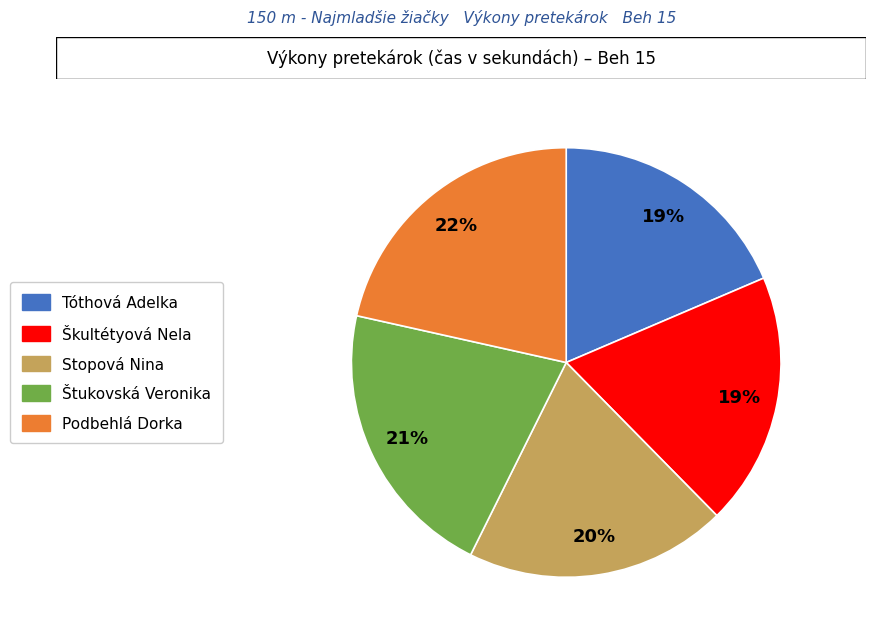

To the nearest percent, what portion does Škultétyová Nela represent?

19%